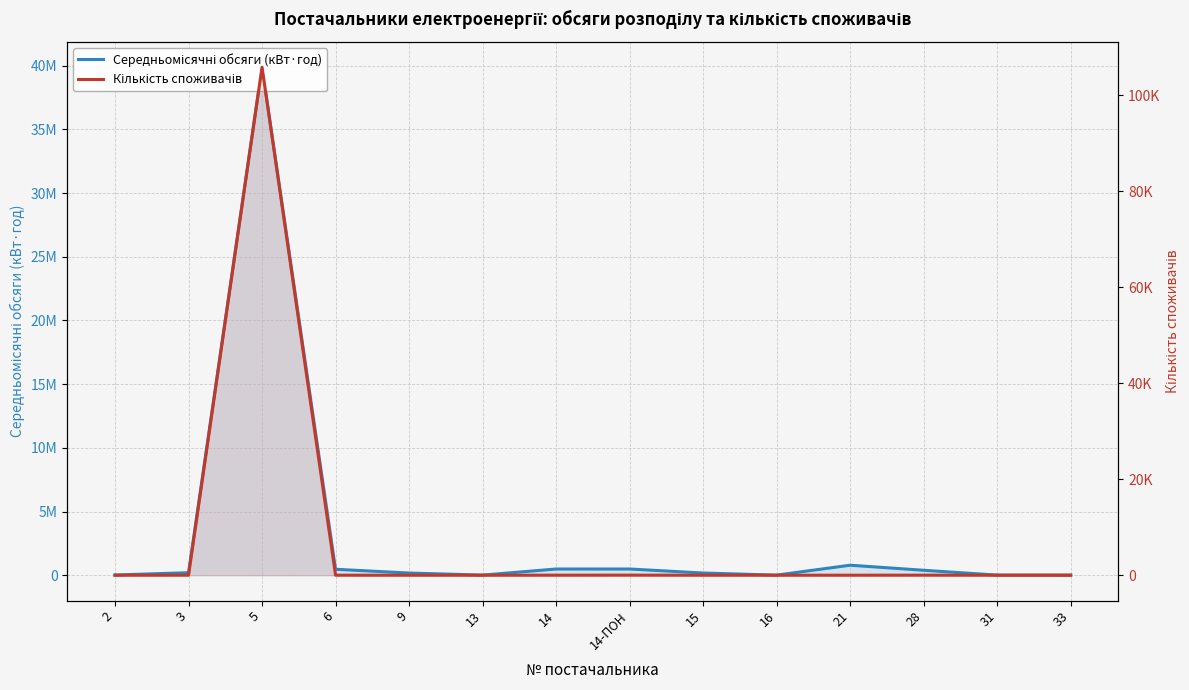

At which category does Кількість споживачів reach its first local peak?

5